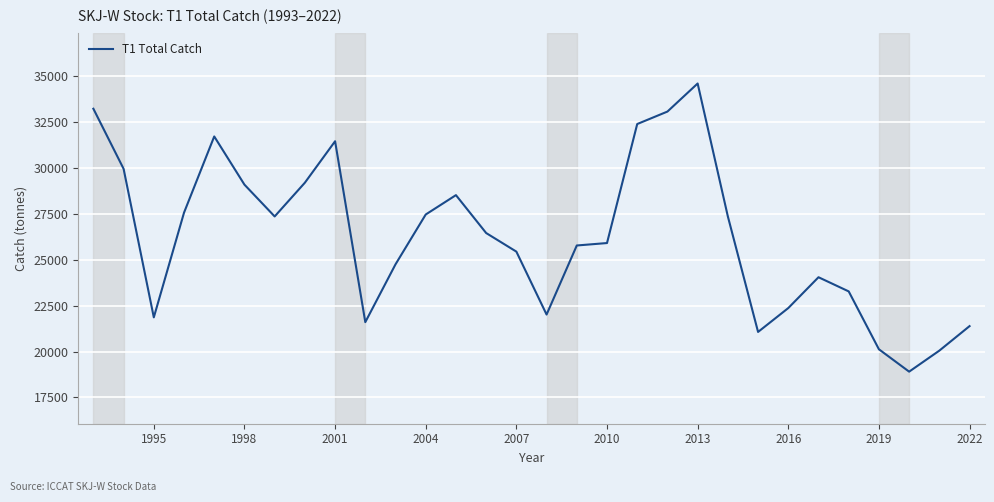

What is the greatest value displayed?

34595.8